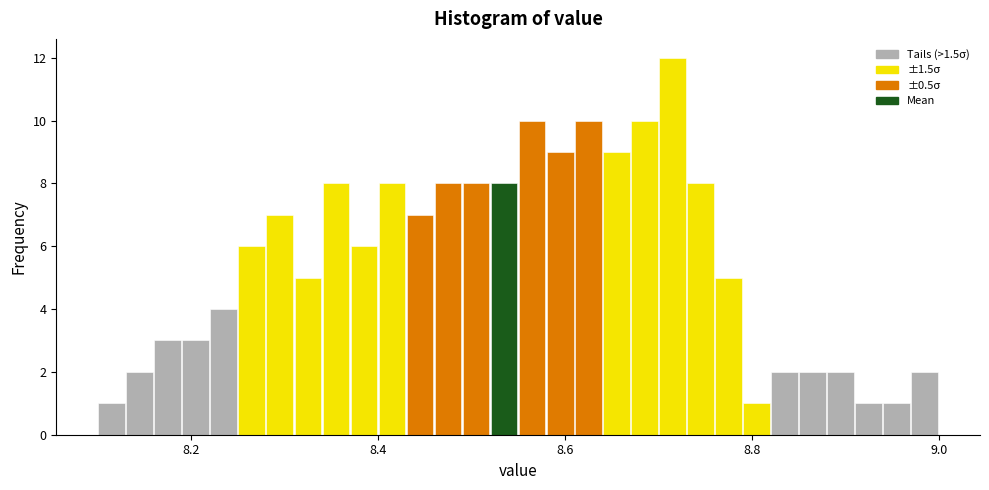

Around what value on the x-axis is the tallest bar? Give the approximate position of its centre, as read against the axis.

8.72